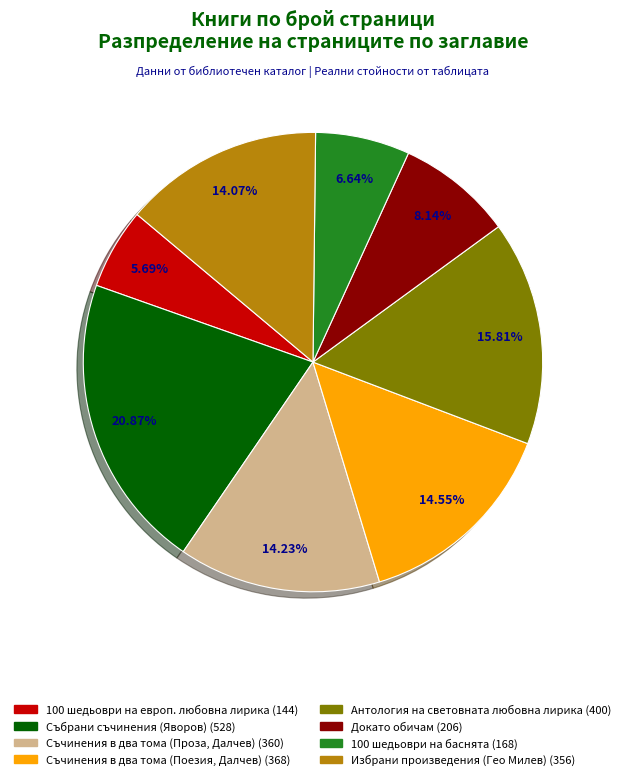

Does any single category account for the majority?

No